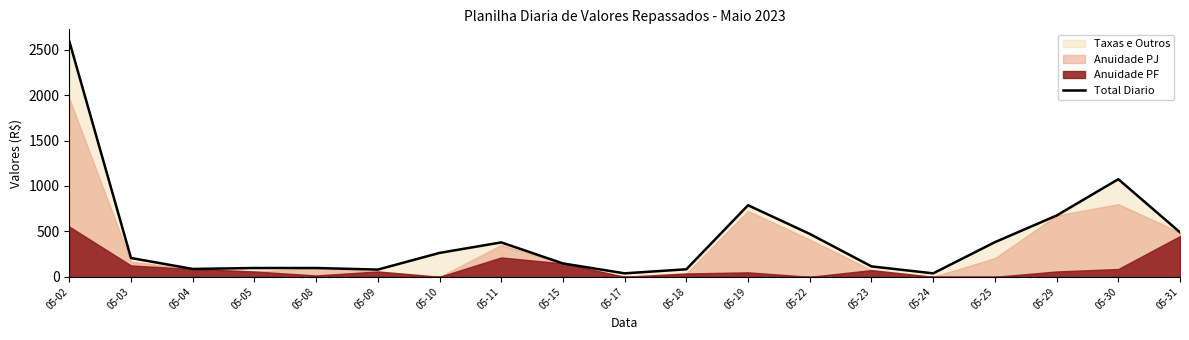

What is the change in value from 05-02 to 05-19?

-1807.0